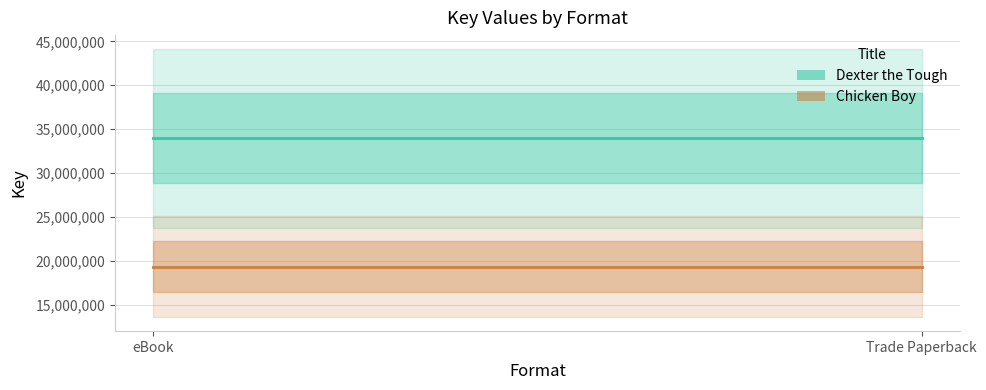

What are all the series names shown in the legend?

Dexter the Tough, Chicken Boy